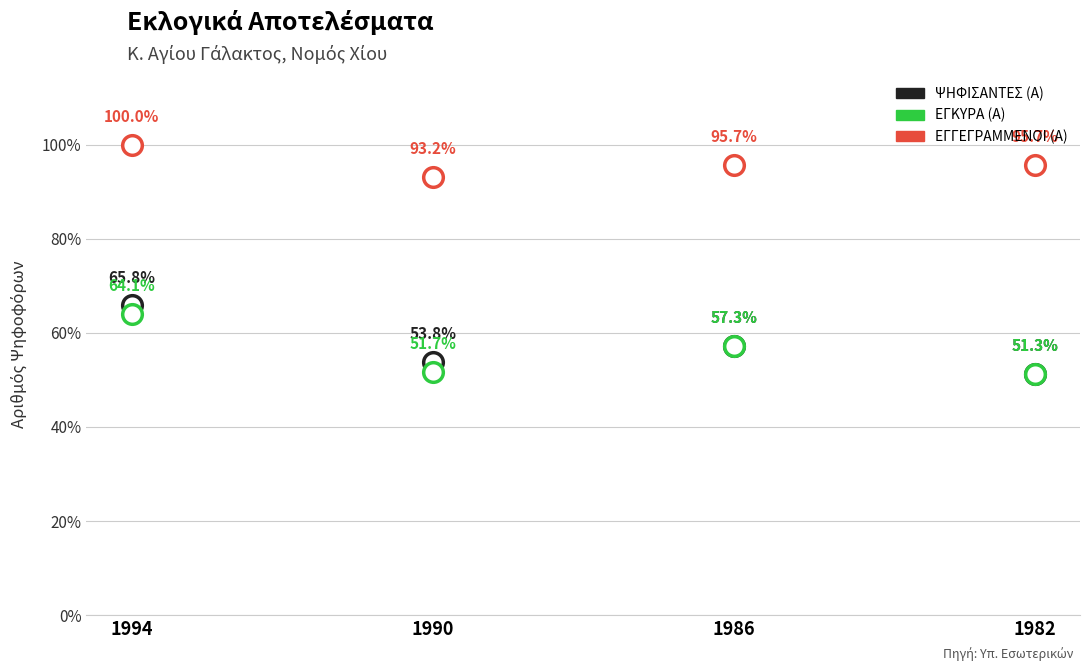

Which series has the largest Y range (max minus min)?

ΨΗΦΙΣΑΝΤΕΣ (Α)